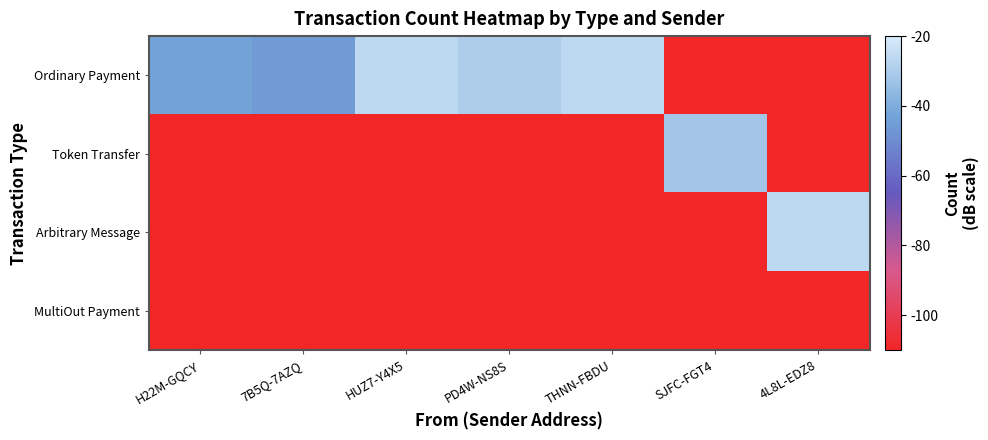

What is the maximum value shown in the chart?

-26.0